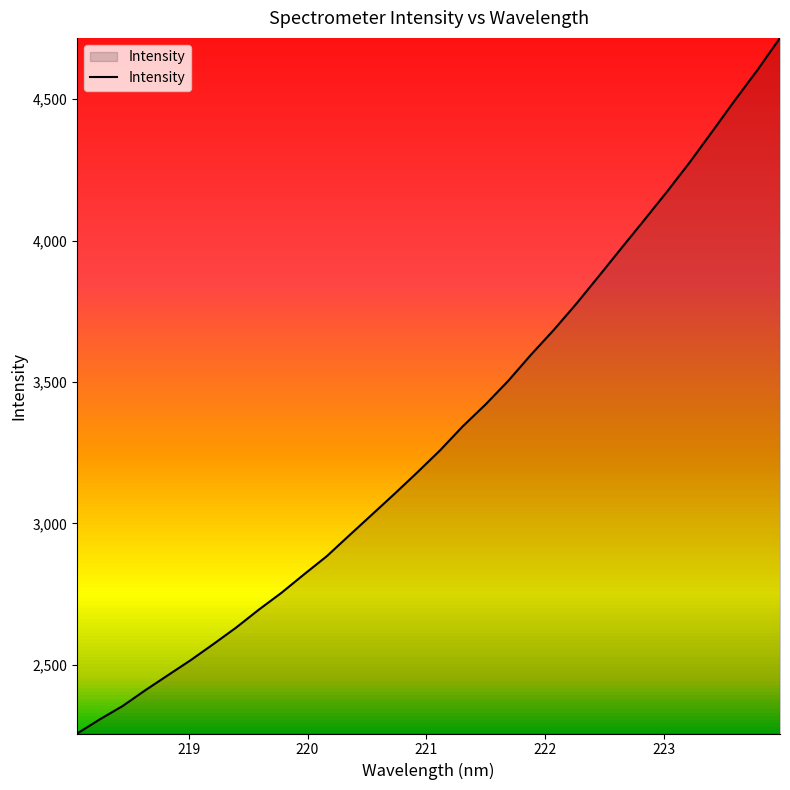

What is the maximum value shown in the chart?

4716.4